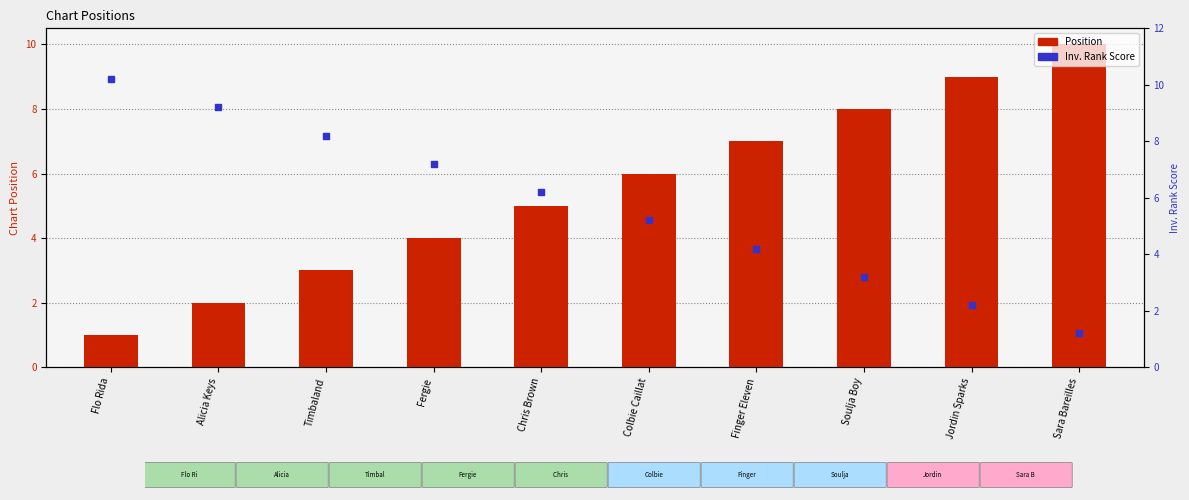

Which series reaches the minimum Y coordinate?

Position